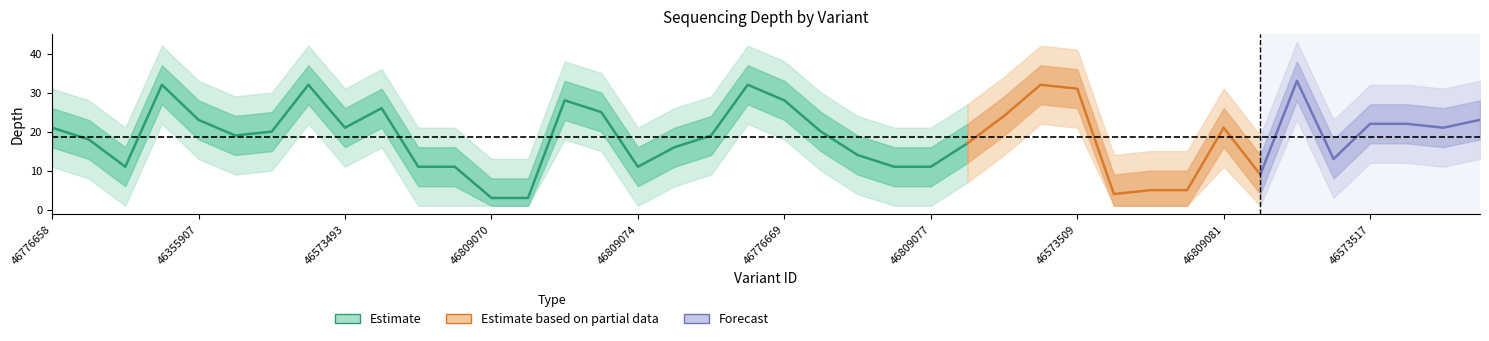

What is the minimum value for depth_lower2?

1